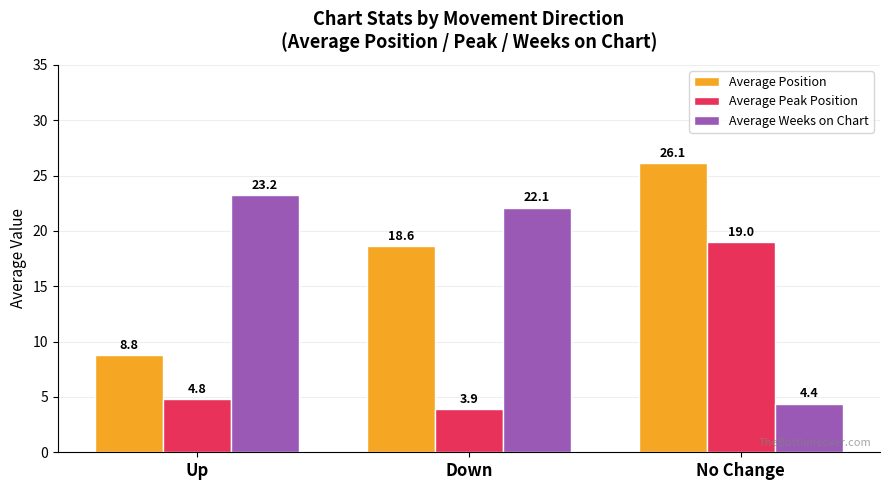

Is it true that Average Position equals 8.8 at Up?

True